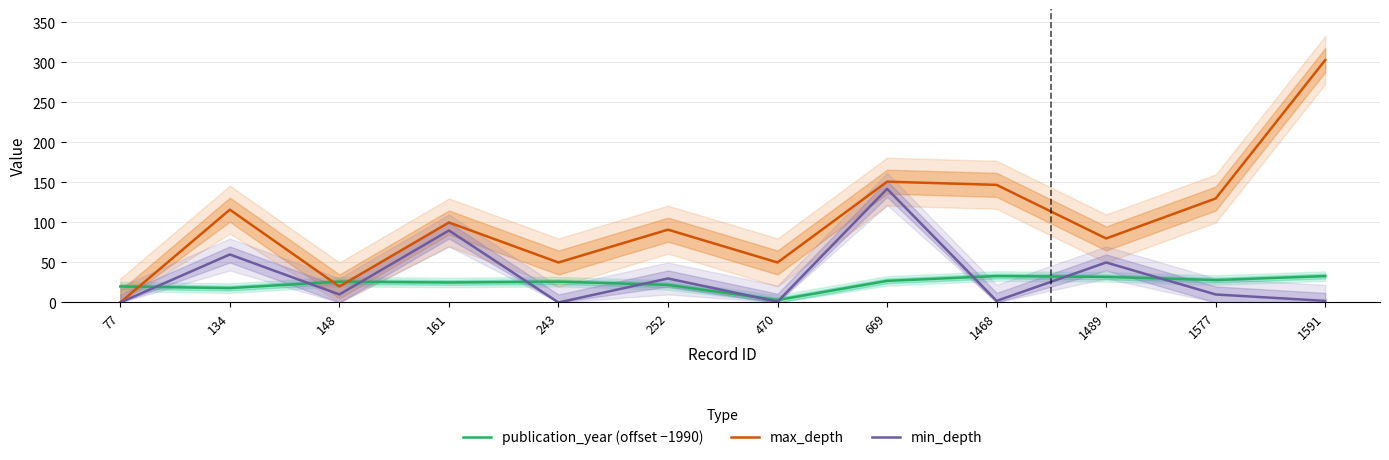

Reading left to right, list all the values displayed in this chart.

publication_year (offset −1990): 77=20	134=18	148=26	161=25	243=26	252=22	470=3	669=27	1468=33	1489=32	1577=28	1591=33
max_depth: 77=0	134=116	148=20	161=100	243=50	252=91	470=50	669=151	1468=147	1489=80	1577=130	1591=303
min_depth: 77=0	134=60	148=10	161=90	243=0	252=30	470=1	669=142	1468=2	1489=50	1577=10	1591=2